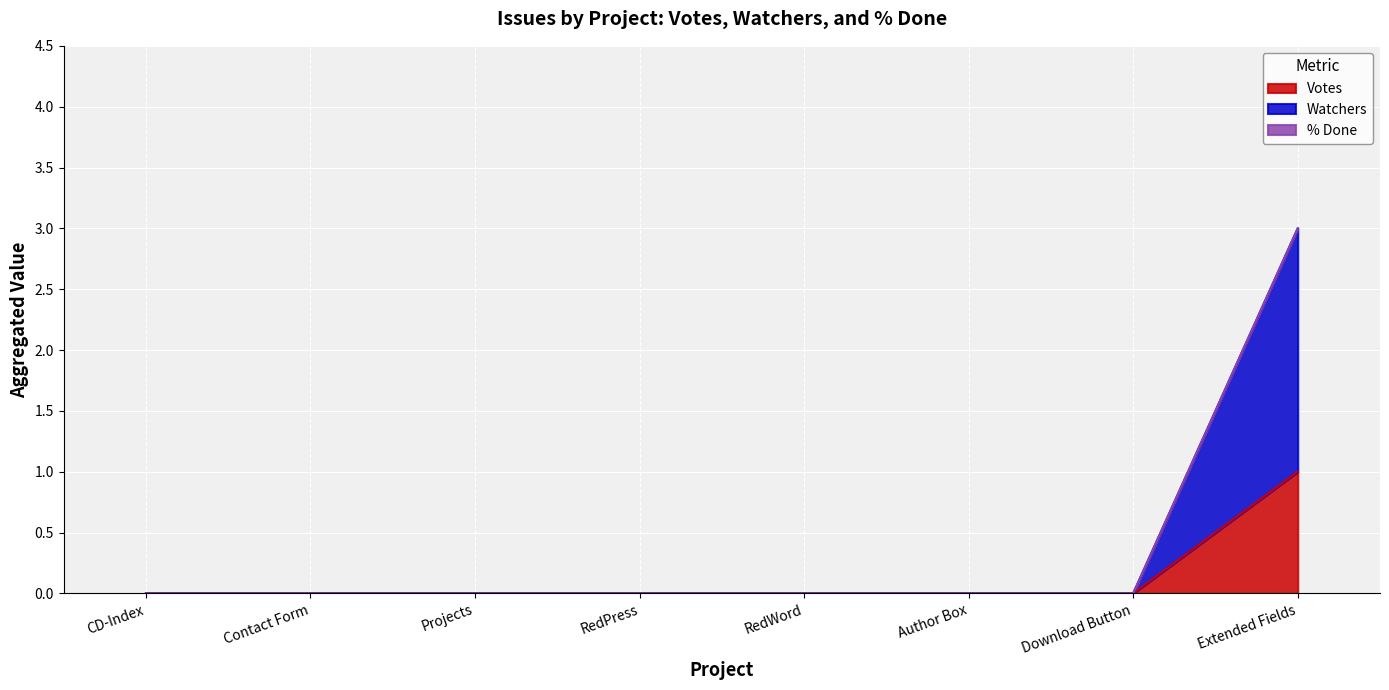

The Votes series shows 0 at Download Button. True or false?

True